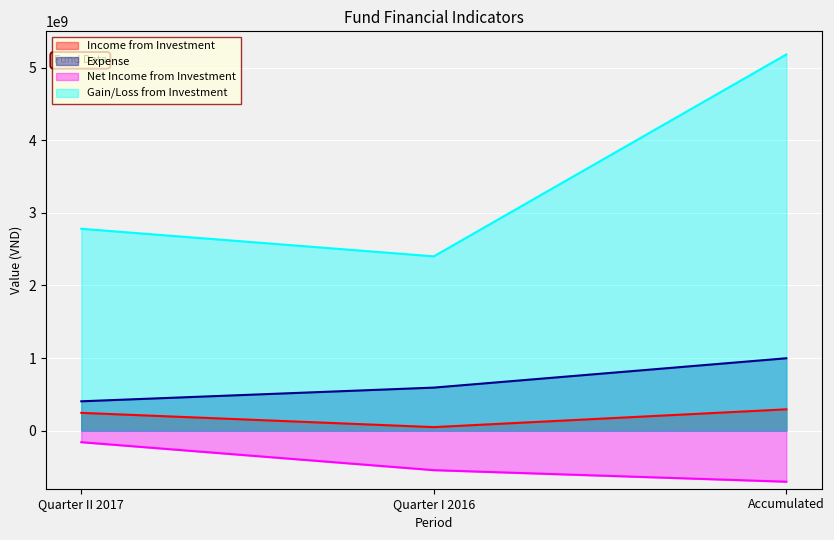

What is the maximum value for Gain/Loss from Investment?

5181258300